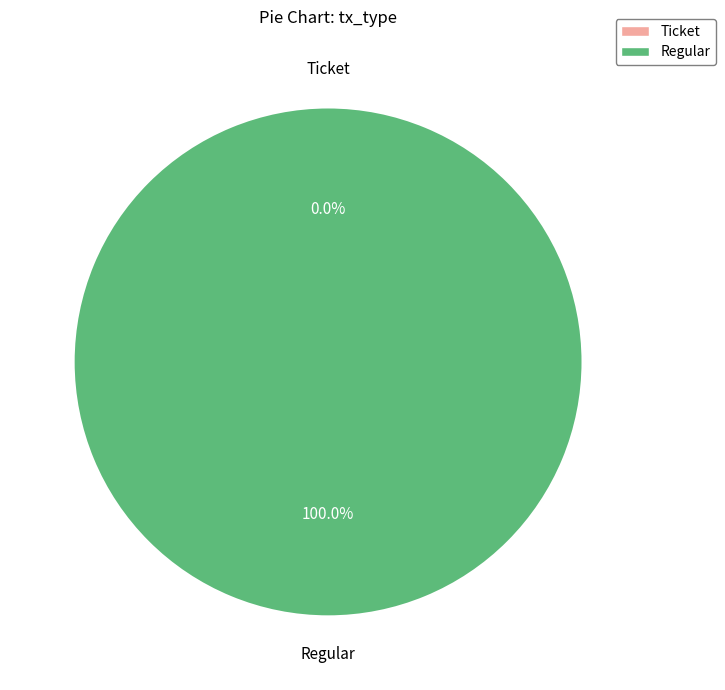

Which category has the smallest portion of the pie?

Ticket